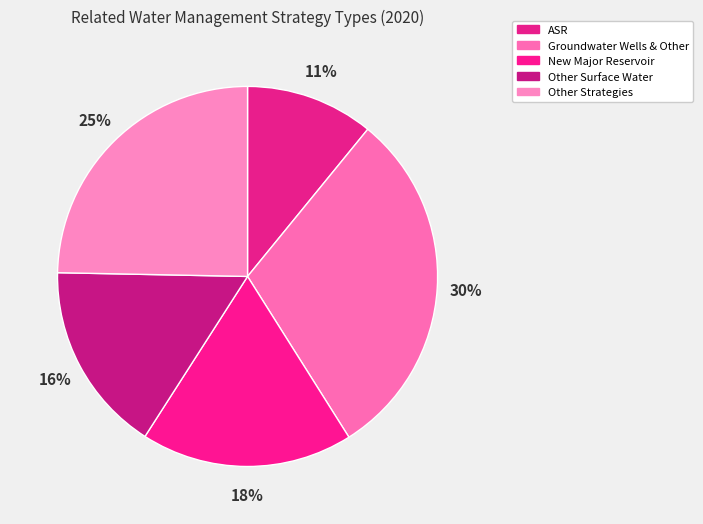

What portion of the pie excludes Other Strategies?

75.3%